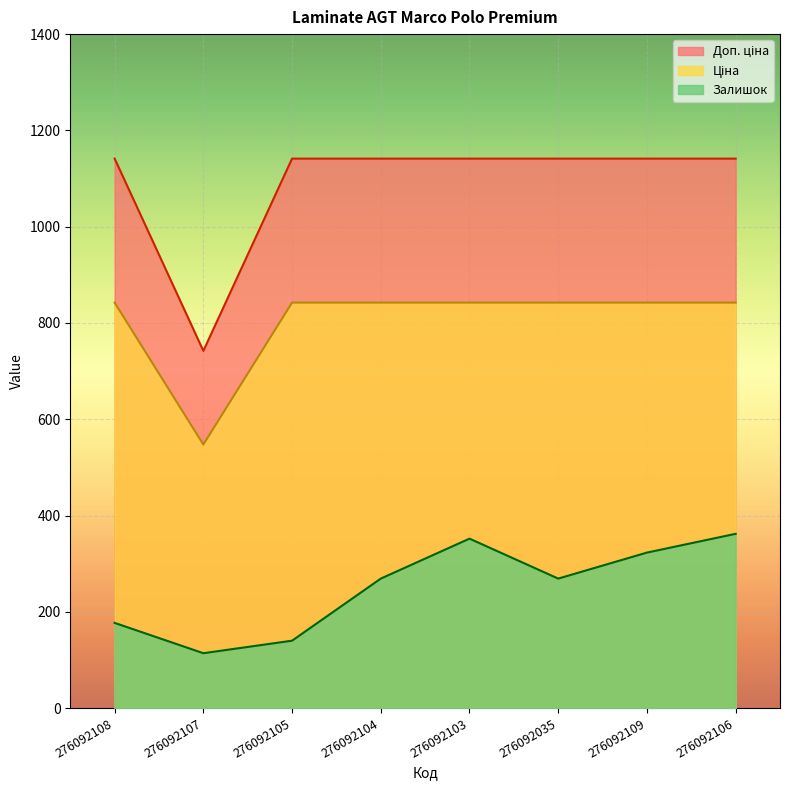

The Залишок series shows 386.3 at 276092104. True or false?

False